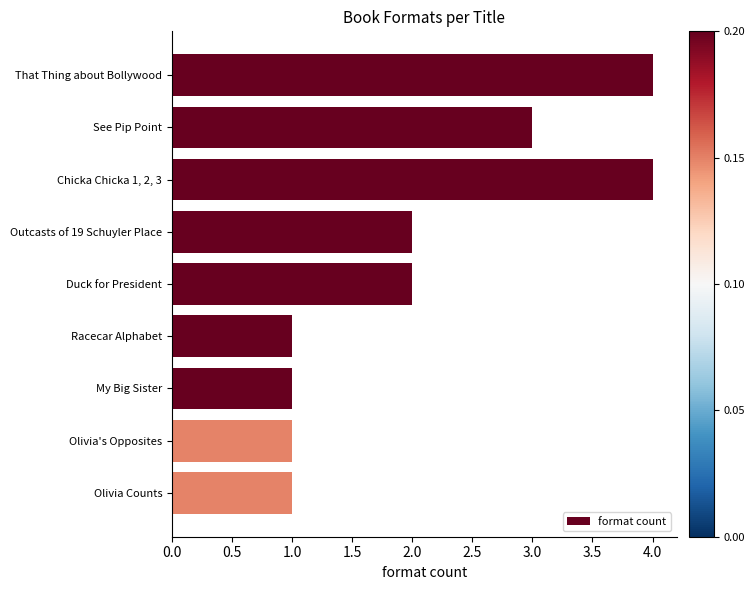

Which has a higher value, Duck for President or Olivia's Opposites?

Duck for President